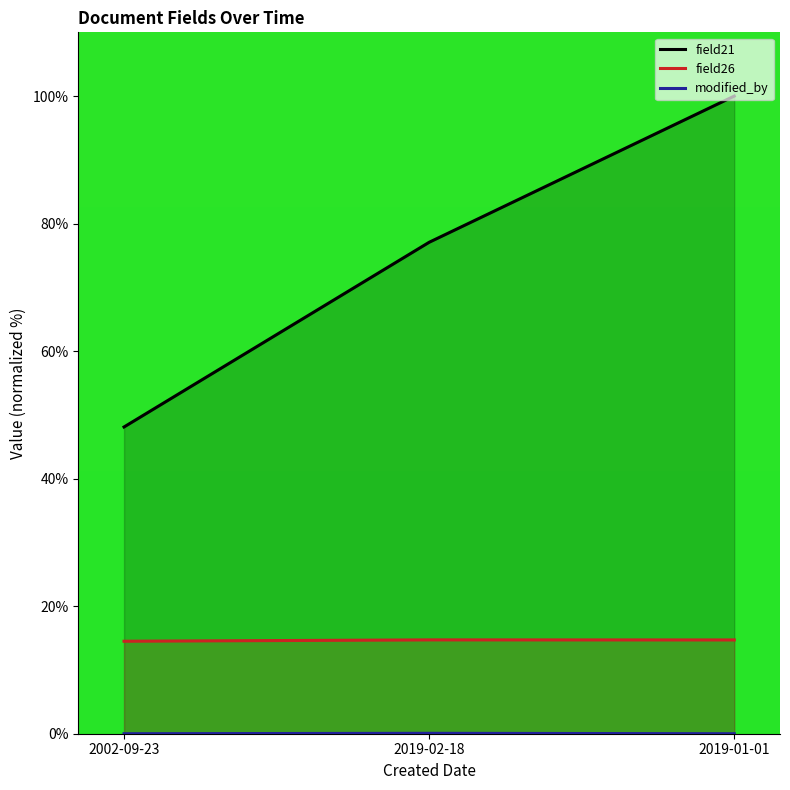

Which series changed the most between 2002-09-23 and 2019-02-18?

field21